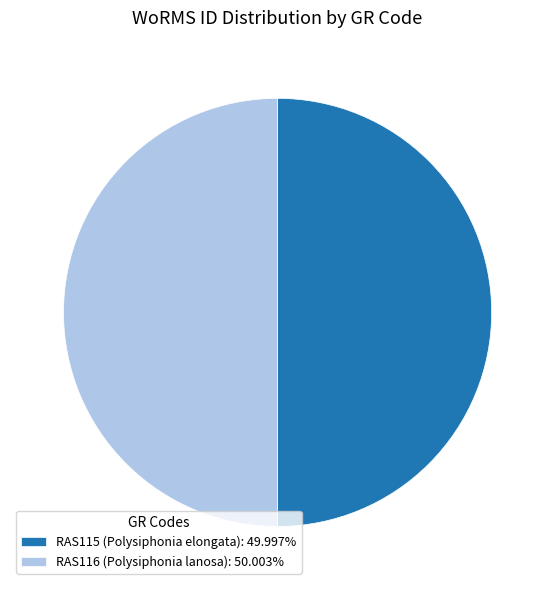

What is the ratio of the value at RAS115 (Polysiphonia elongata): 49.997% to the value at RAS116 (Polysiphonia lanosa): 50.003%?

1.0